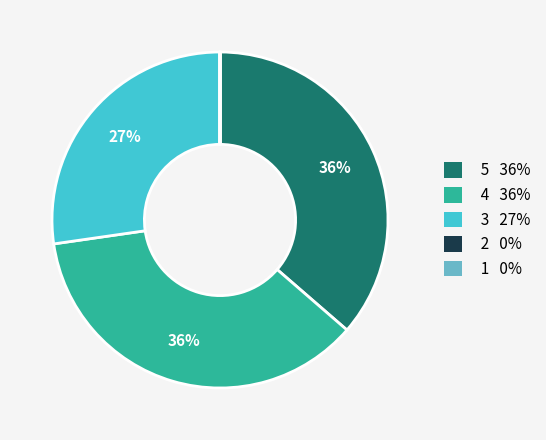

Does any single category account for the majority?

No